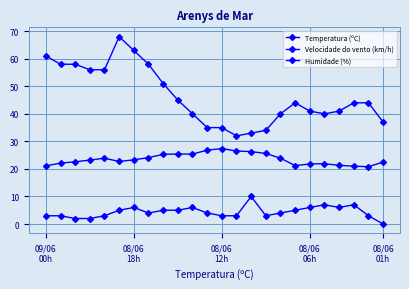

How many data points does each series have?

24